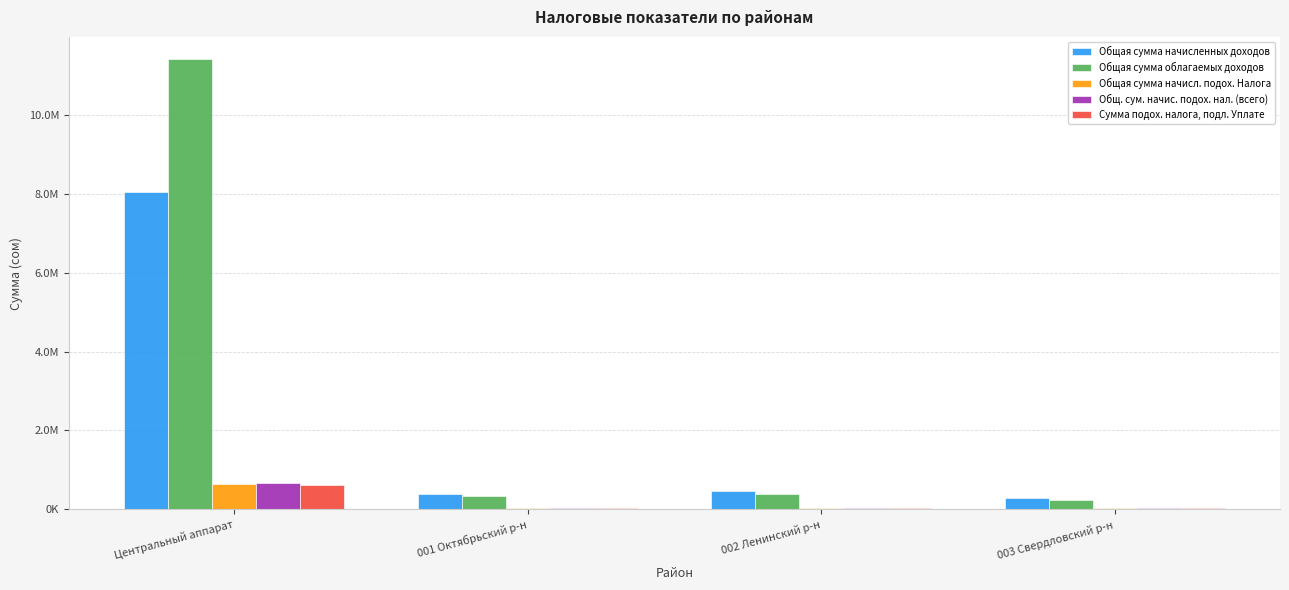

Which series changed the most between 001 Октябрьский р-н and 002 Ленинский р-н?

Общая сумма начисленных доходов